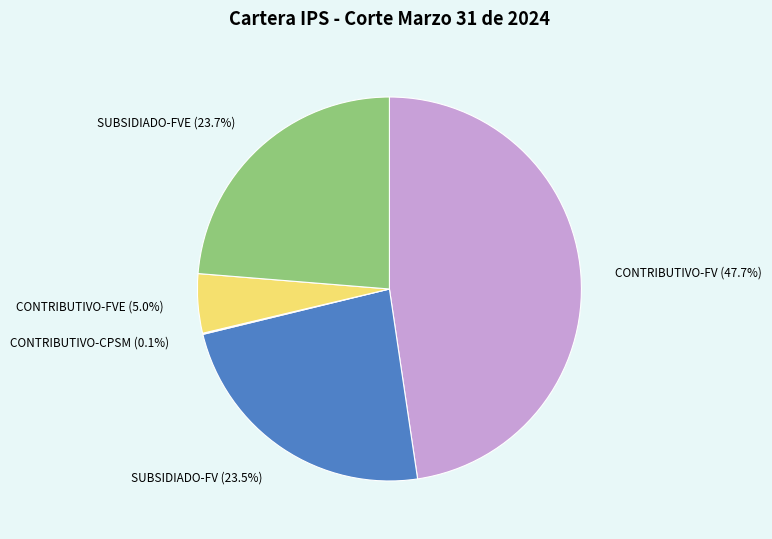

Which has a higher value, CONTRIBUTIVO-FV or SUBSIDIADO-FV?

CONTRIBUTIVO-FV